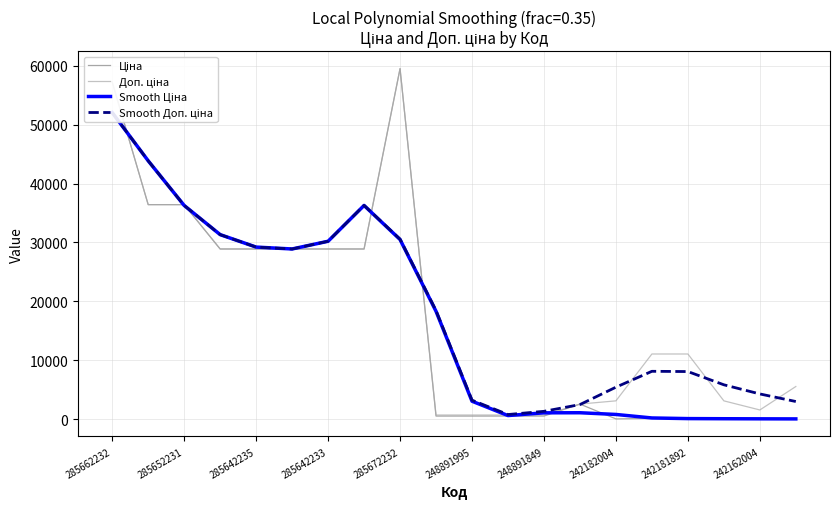

Between 285662232 and 15, which series saw the biggest shift?

Ціна